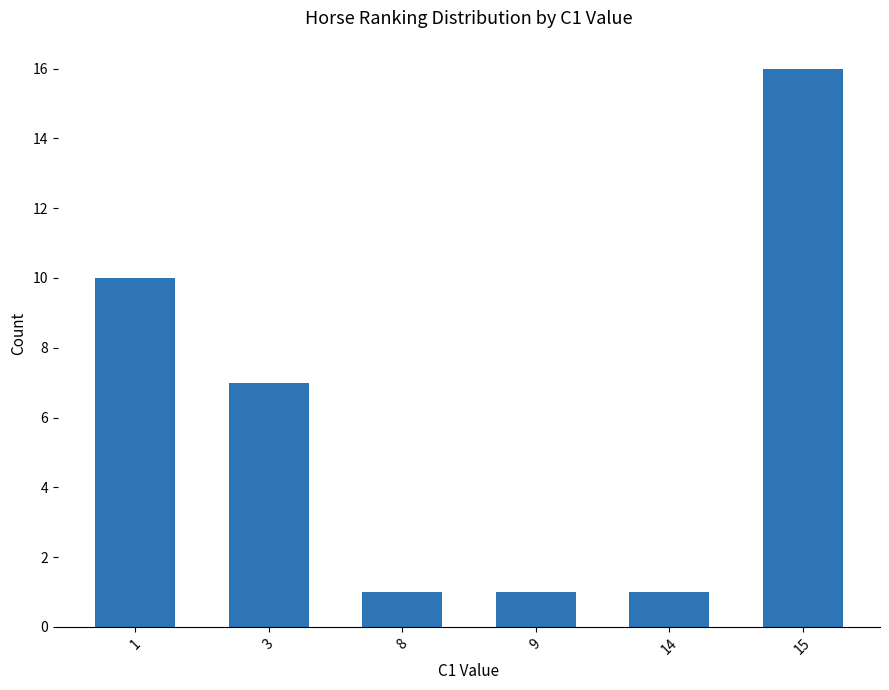

Approximately how many times larger is the value at 1 compared to 8?

10.0